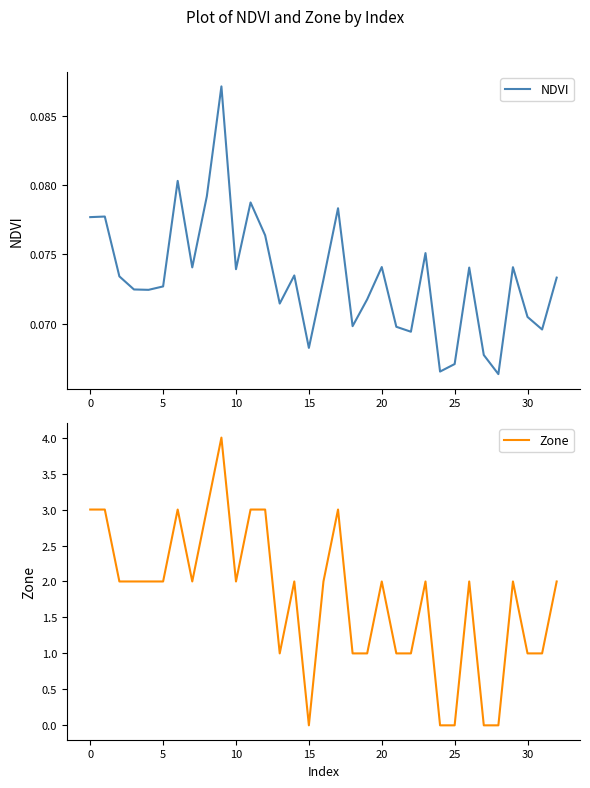

Count the Zone values in the range 1 to 2.

20